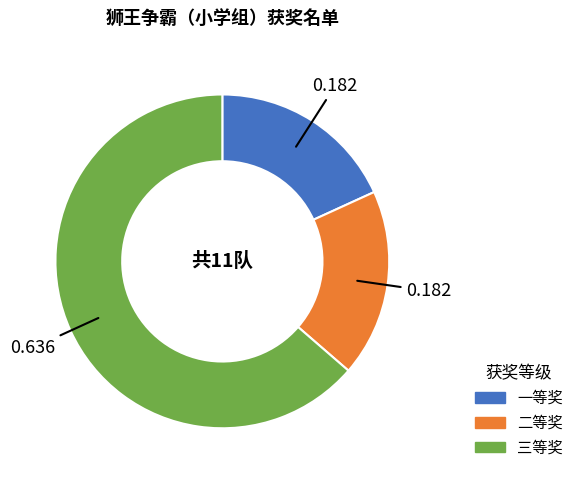

How many slices are in this pie chart?

3